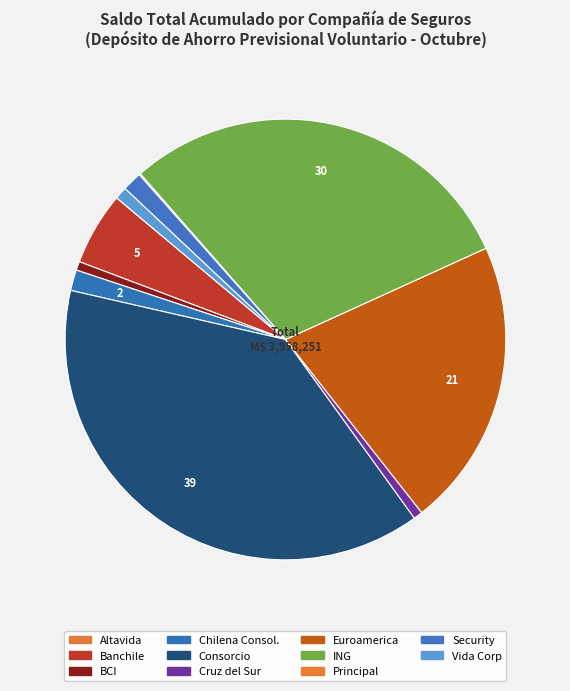

Rank the categories by value from highest to lowest.

Consorcio, ING, Euroamerica, Banchile, Chilena Consol., Security, Vida Corp, Cruz del Sur, BCI, Principal, Altavida